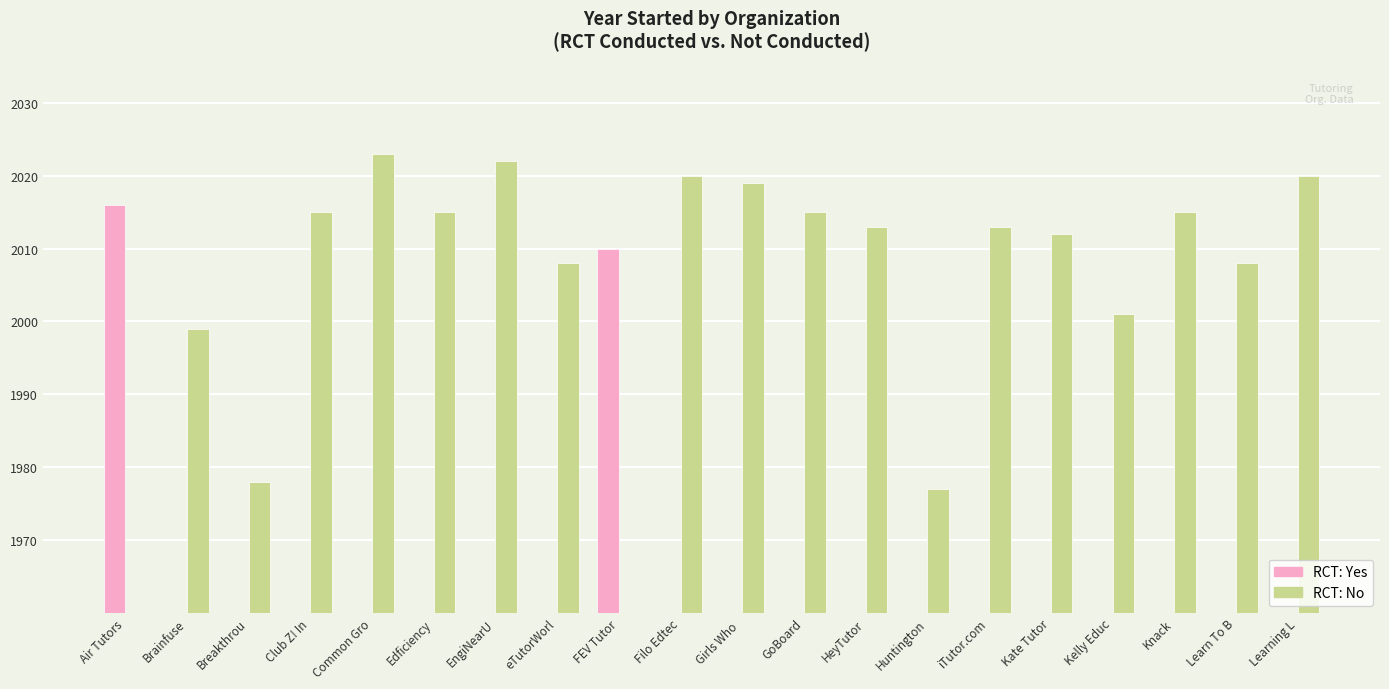

Where is RCT: Yes nearest to the value 1008?

FEV Tutor